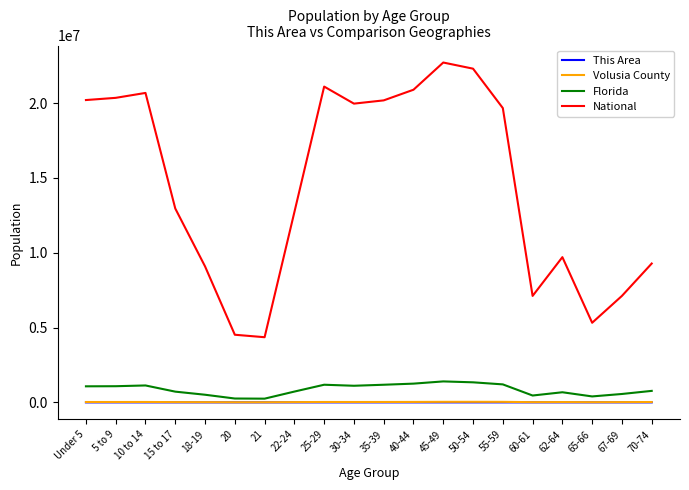

True or false: National and Volusia County intersect in this chart.

False